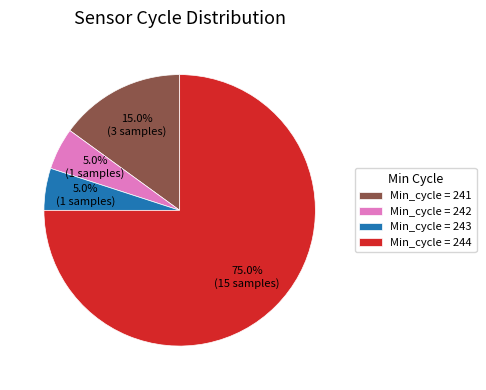

Which slice is the largest?

Min_cycle = 244